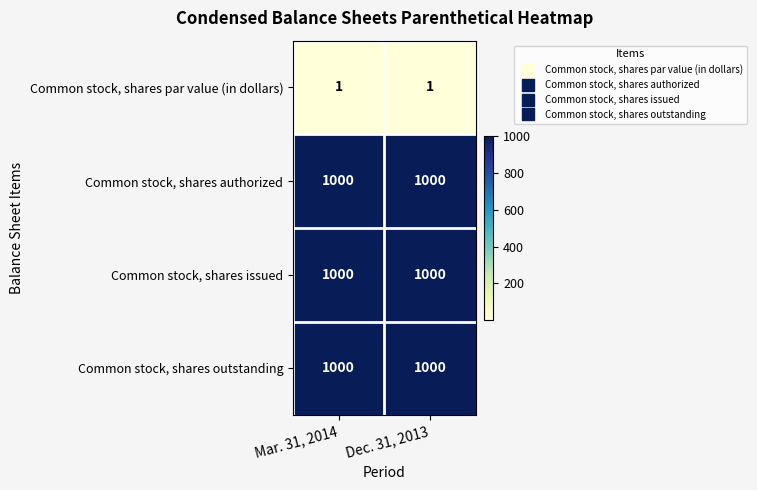

What is the difference between the highest and lowest values at Mar. 31, 2014?

999